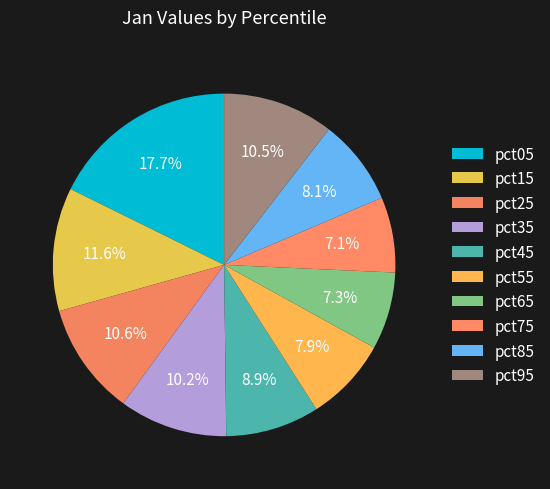

How many slices are in this pie chart?

10